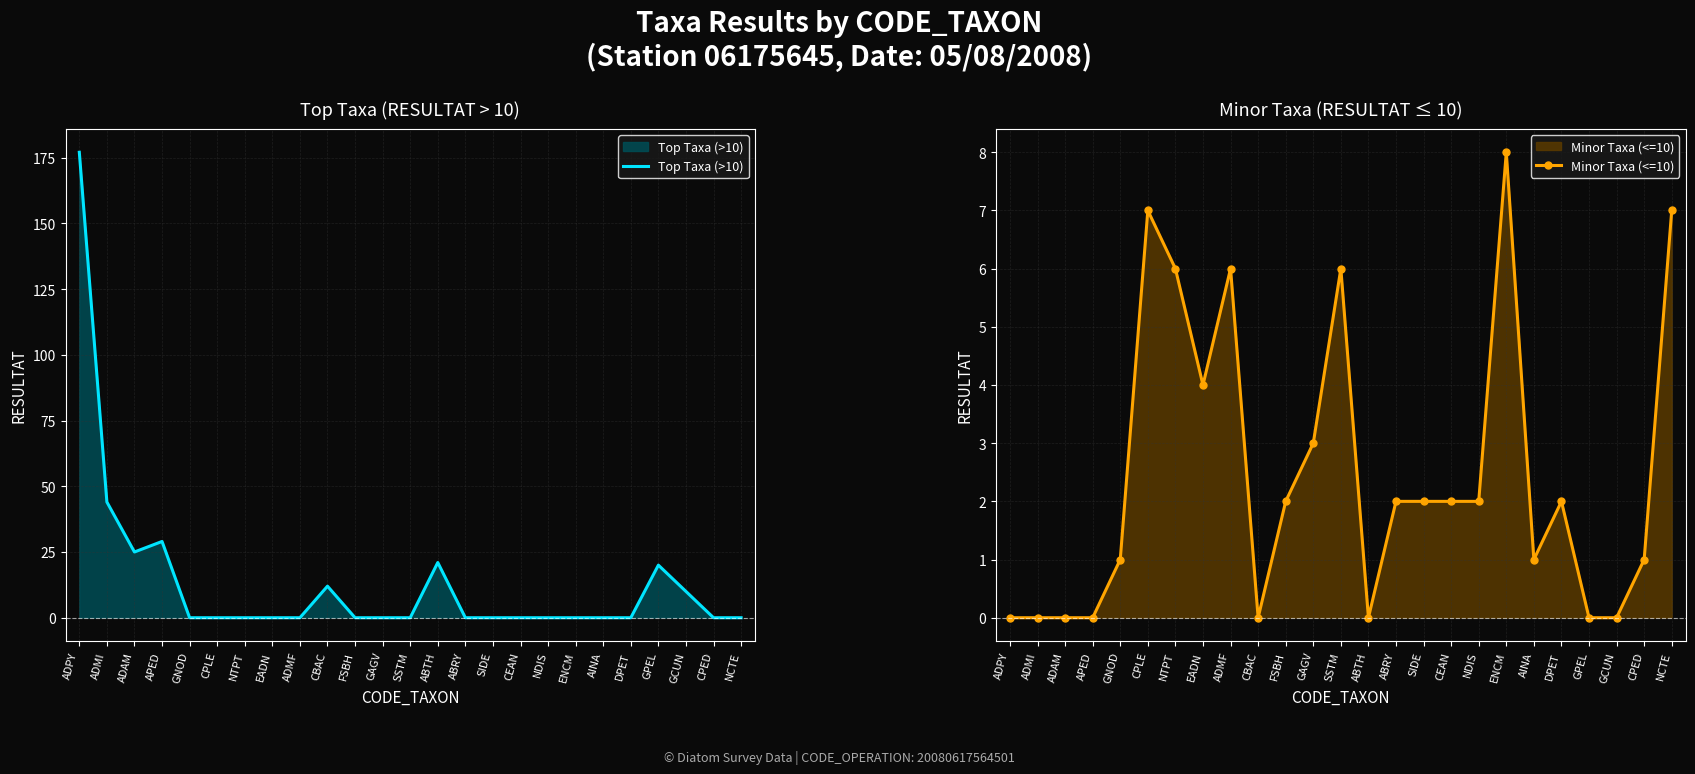

What is the approximate value of Minor Taxa (<=10) at ADMF?

6